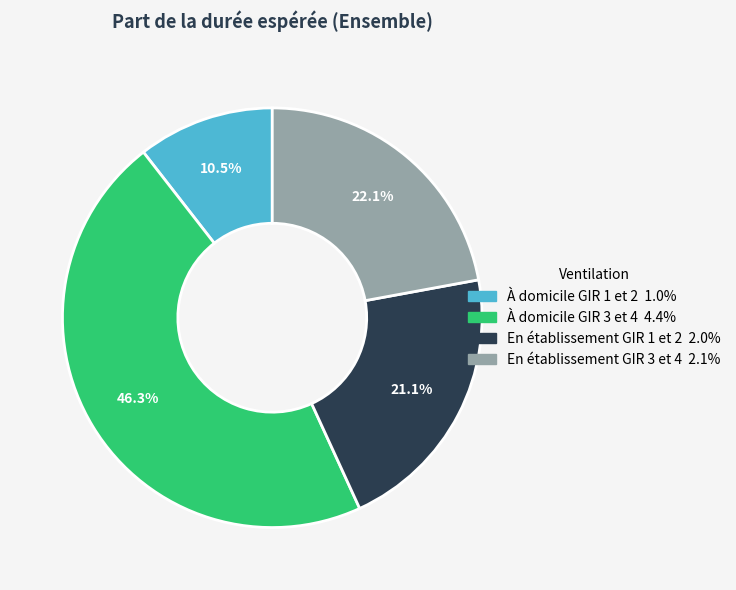

Is En établissement GIR 1 et 2 the majority of the pie?

No